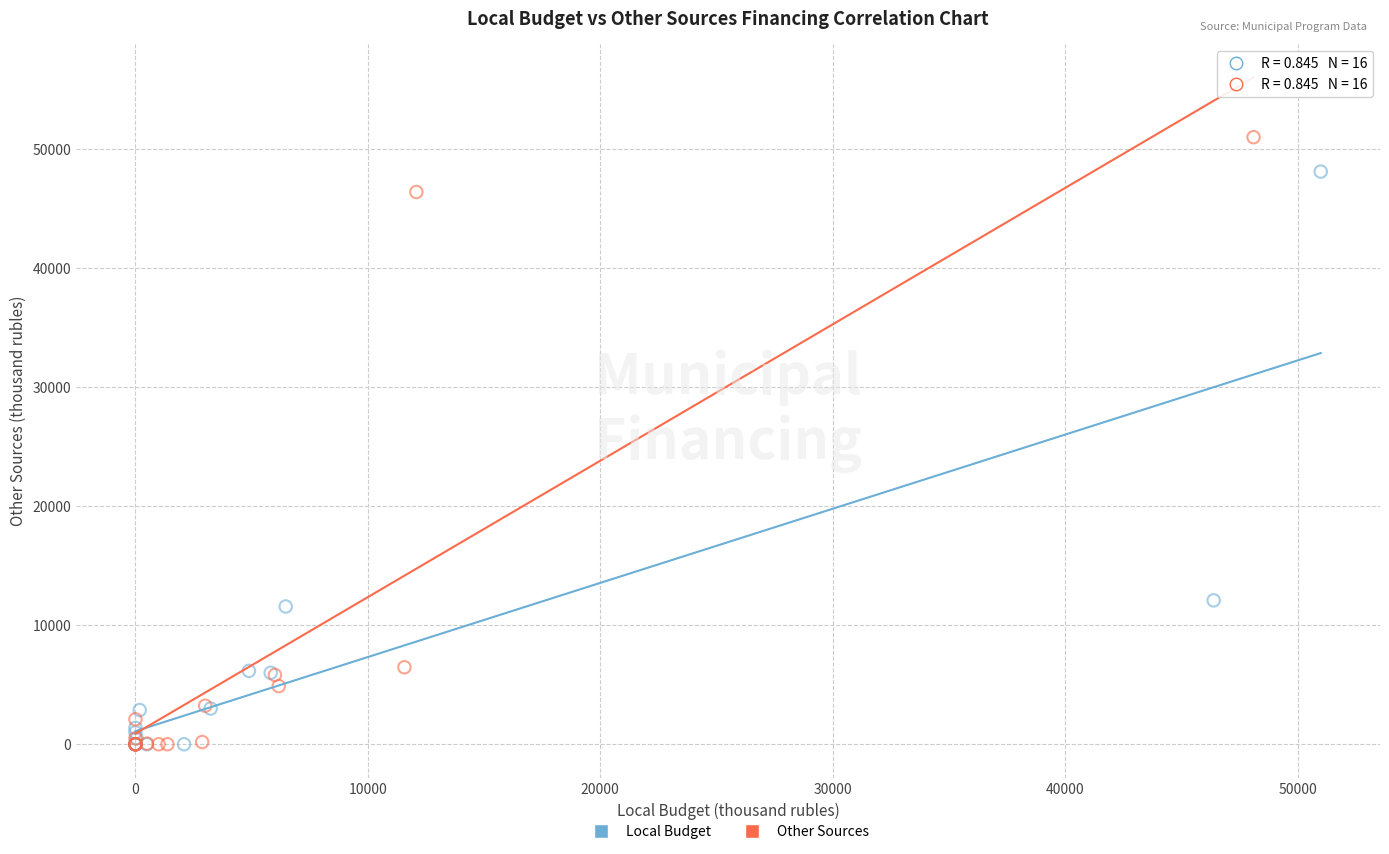

Which series has the widest spread of Y values?

Other Sources